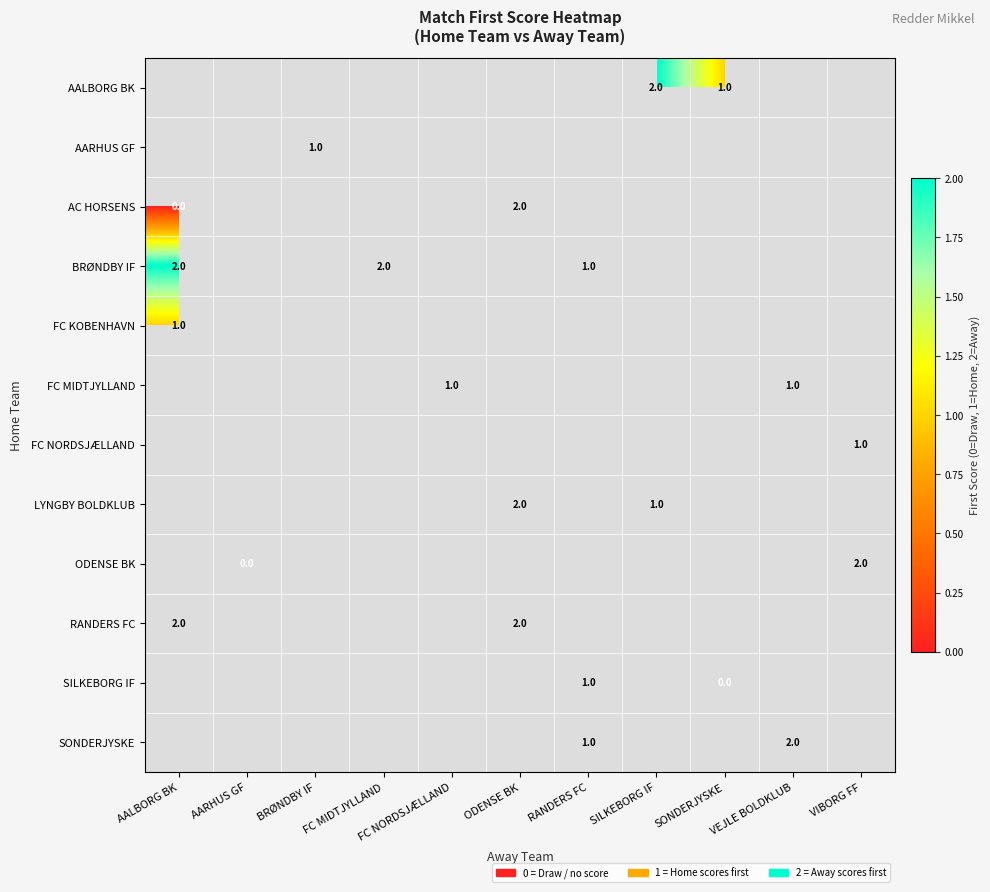

Which label corresponds to the largest value in the chart?

SILKEBORG IF